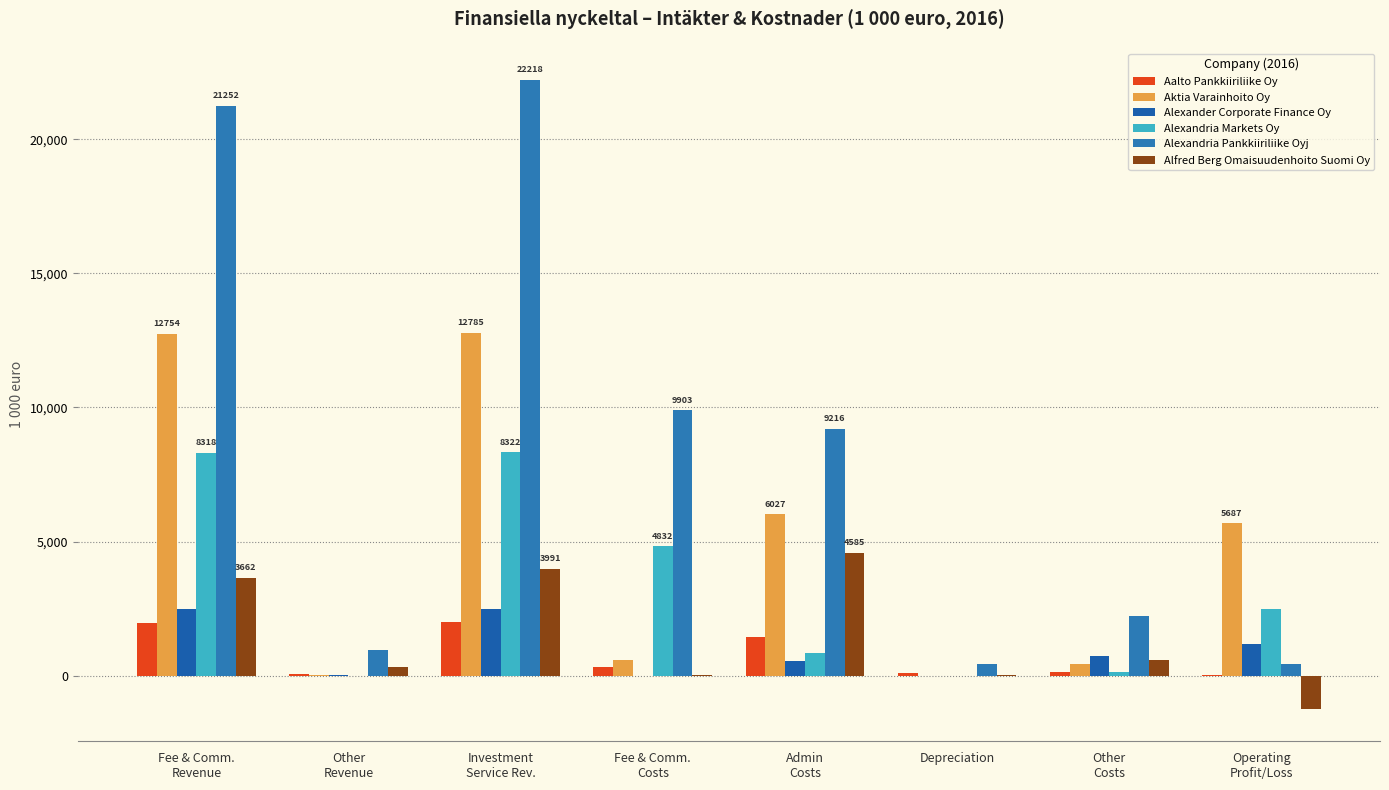

Does the chart contain stacked bars?

No